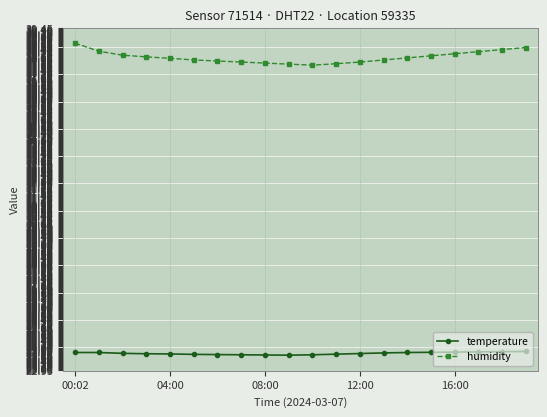

What is the value of the temperature point at the 13th from the left?

23.8